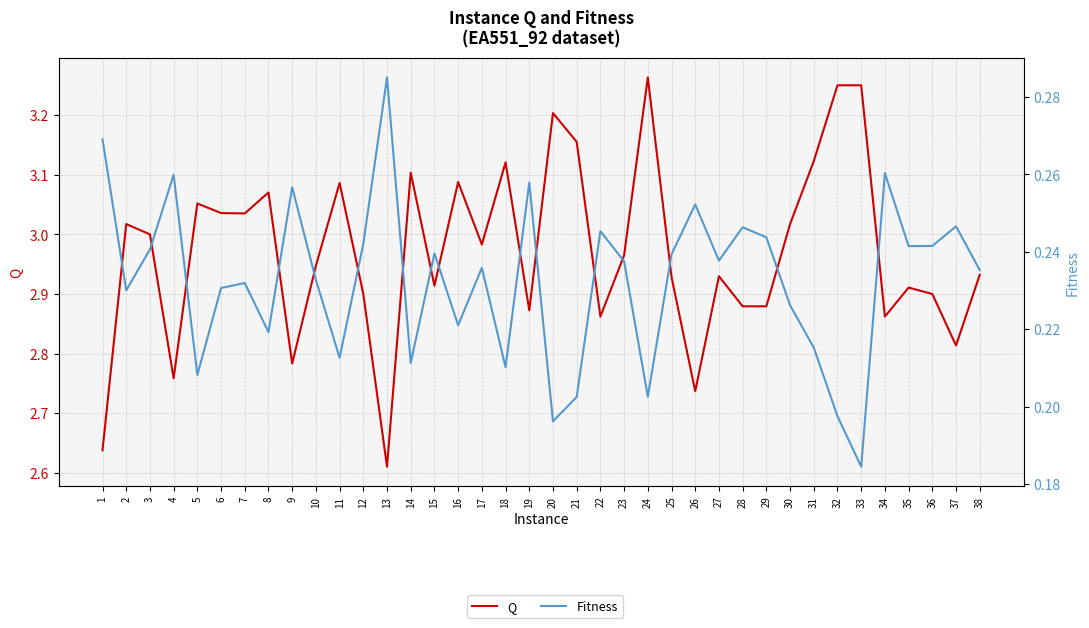

At which category is the sum across all series the highest?

24